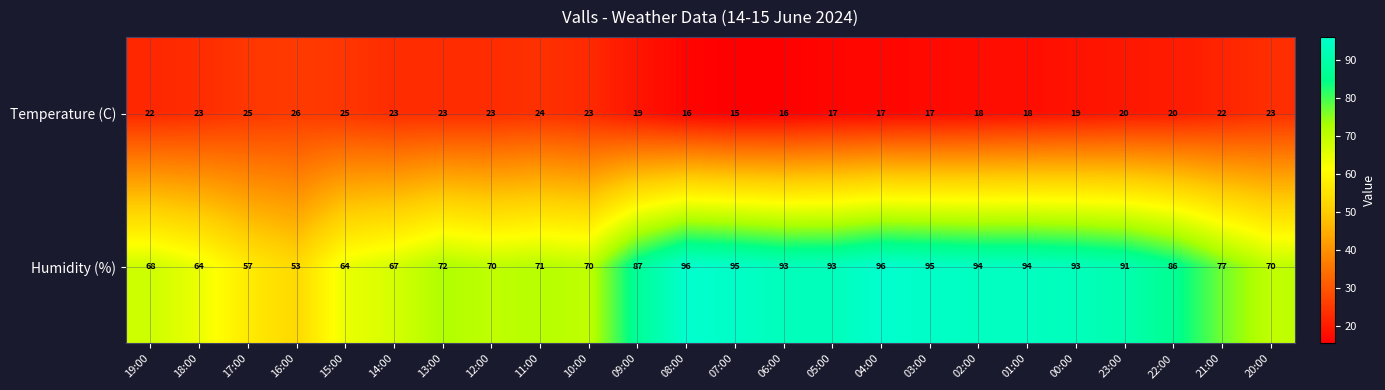

How many categories are shown in the chart?

24